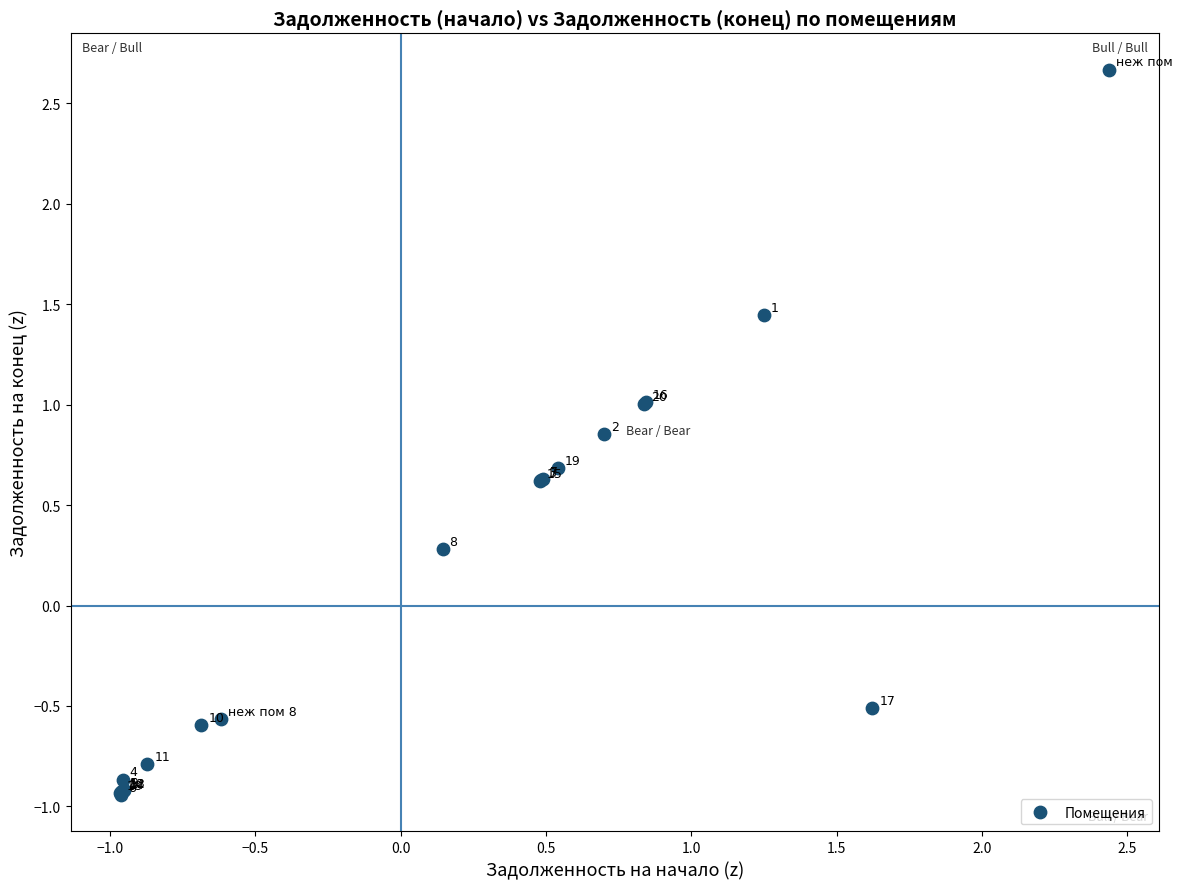

What Y value in the scatter plot is closest to 0?

0.3